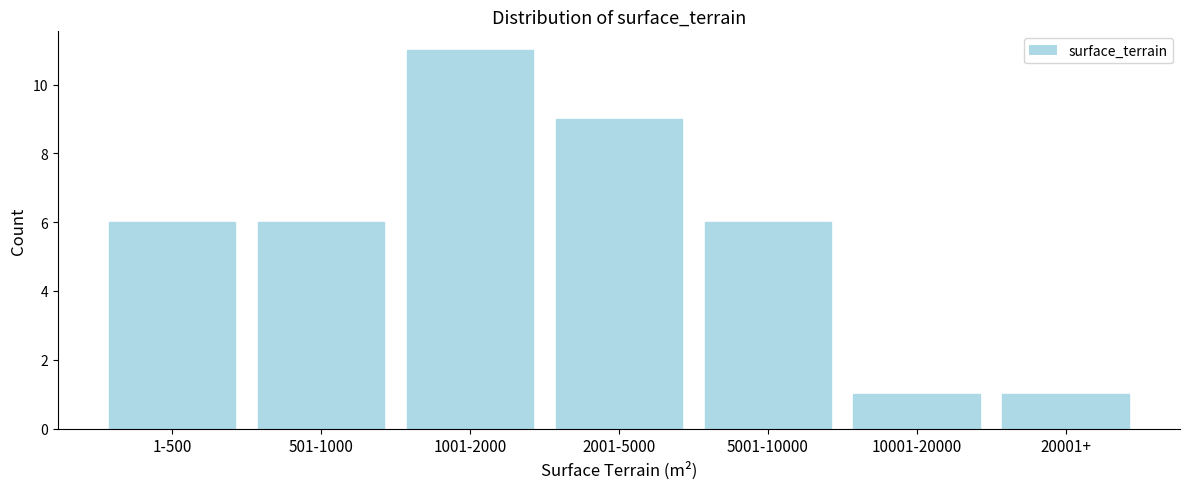

Reading left to right, list all the values displayed in this chart.

1-500=6	501-1000=6	1001-2000=11	2001-5000=9	5001-10000=6	10001-20000=1	20001+=1